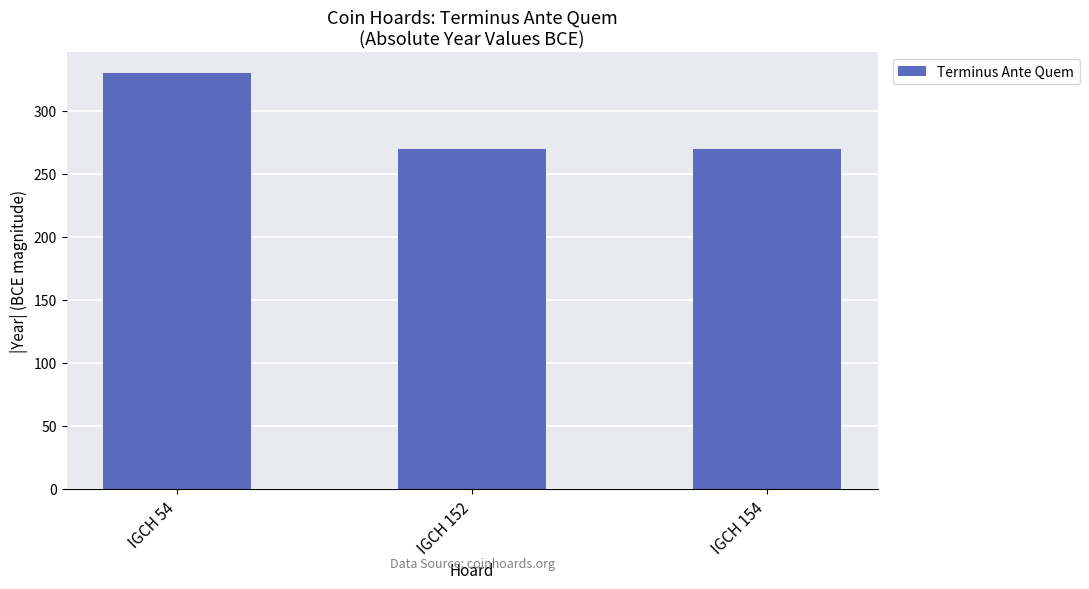

Reading left to right, what are all the values shown in this chart?

IGCH 54=330	IGCH 152=270	IGCH 154=270